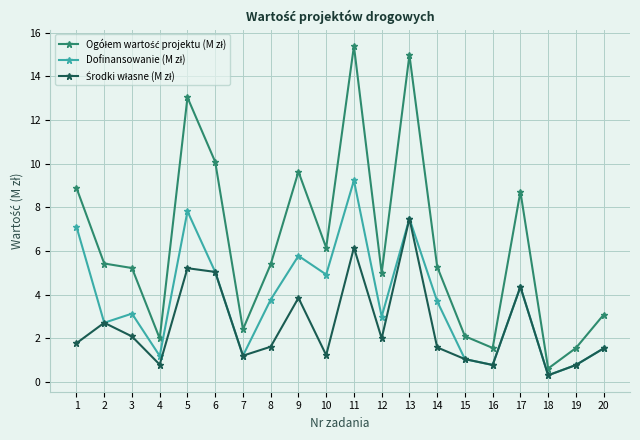

What is the maximum value shown in the chart?

15.4